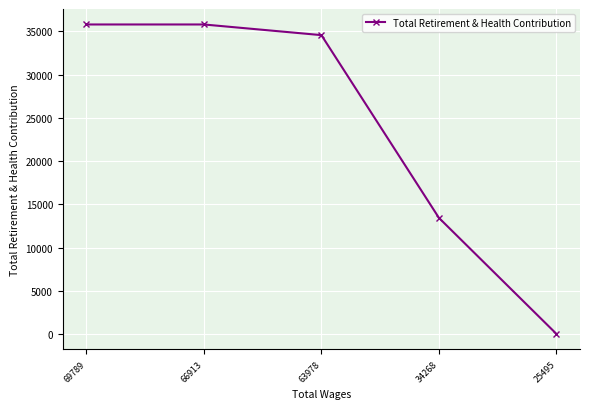

What is the maximum value shown in the chart?

35805